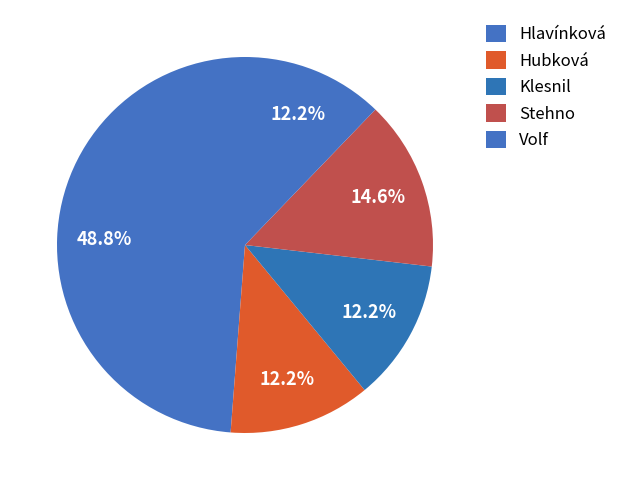

What is the largest slice in the pie chart?

Hlavínková